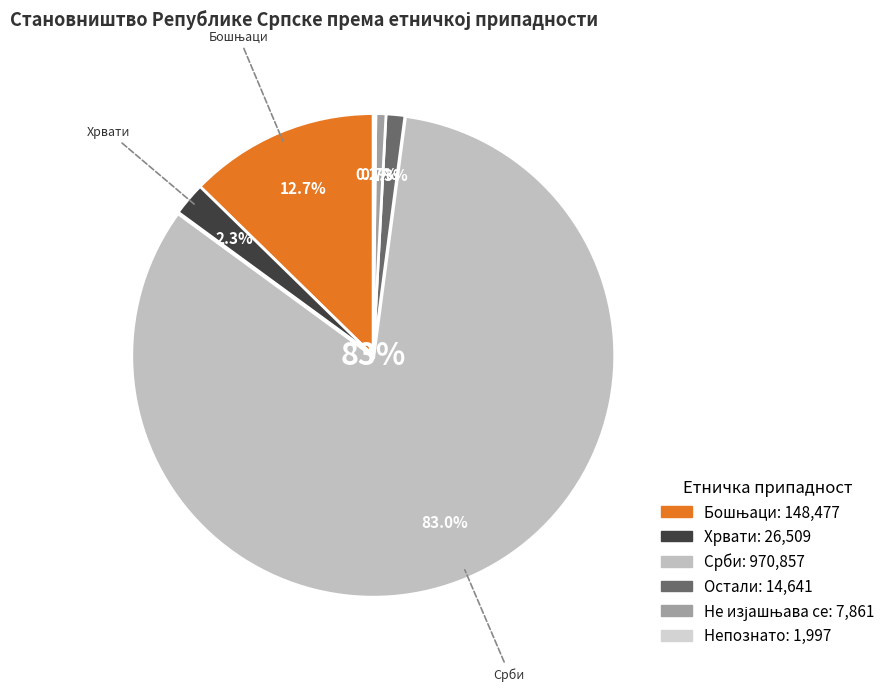

Approximately how many times larger is the value at Бошњаци compared to Остали?

10.1